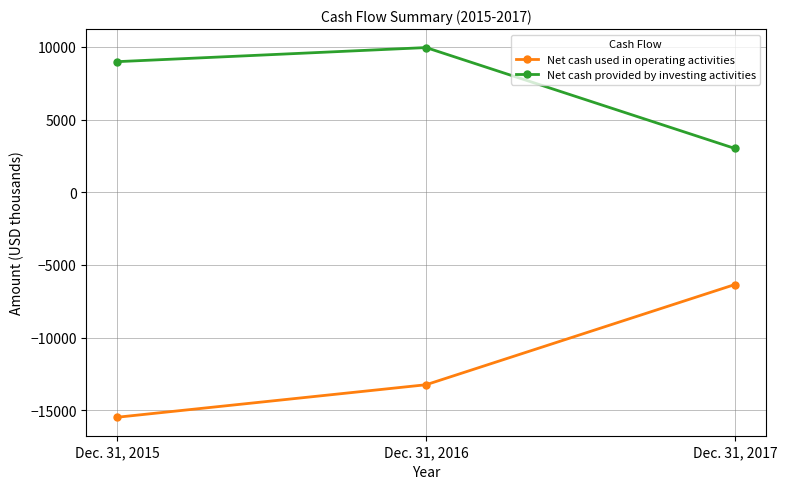

Reading right to left, what are all the values shown in this chart?

Net cash used in operating activities: -6352	-13249	-15486
Net cash provided by investing activities: 3007	9952	8982